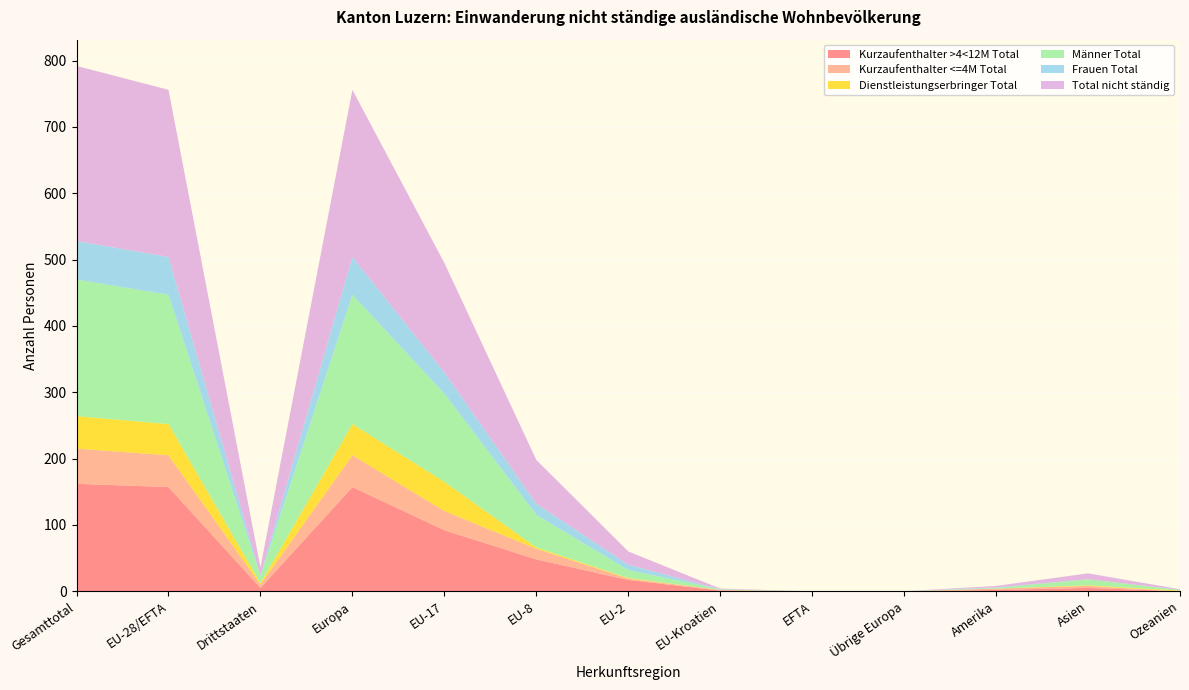

Reading left to right, list all the values displayed in this chart.

Kurzaufenthalter >4<12M Total: Gesamttotal=162	EU-28/EFTA=157	Drittstaaten=5	Europa=157	EU-17=92	EU-8=48	EU-2=17	EU-Kroatien=1	EFTA=0	Übrige Europa=0	Amerika=2	Asien=5	Ozeanien=0
Kurzaufenthalter <=4M Total: Gesamttotal=53	EU-28/EFTA=48	Drittstaaten=5	Europa=48	EU-17=29	EU-8=16	EU-2=2	EU-Kroatien=1	EFTA=0	Übrige Europa=0	Amerika=2	Asien=3	Ozeanien=0
Dienstleistungserbringer Total: Gesamttotal=49	EU-28/EFTA=47	Drittstaaten=2	Europa=47	EU-17=44	EU-8=2	EU-2=1	EU-Kroatien=0	EFTA=0	Übrige Europa=0	Amerika=0	Asien=1	Ozeanien=1
Männer Total: Gesamttotal=206	EU-28/EFTA=195	Drittstaaten=11	Europa=195	EU-17=133	EU-8=49	EU-2=12	EU-Kroatien=1	EFTA=0	Übrige Europa=0	Amerika=1	Asien=9	Ozeanien=1
Frauen Total: Gesamttotal=58	EU-28/EFTA=57	Drittstaaten=1	Europa=57	EU-17=32	EU-8=17	EU-2=8	EU-Kroatien=0	EFTA=0	Übrige Europa=0	Amerika=1	Asien=0	Ozeanien=0
Total nicht ständig: Gesamttotal=264	EU-28/EFTA=252	Drittstaaten=12	Europa=252	EU-17=165	EU-8=66	EU-2=20	EU-Kroatien=1	EFTA=0	Übrige Europa=0	Amerika=2	Asien=9	Ozeanien=1